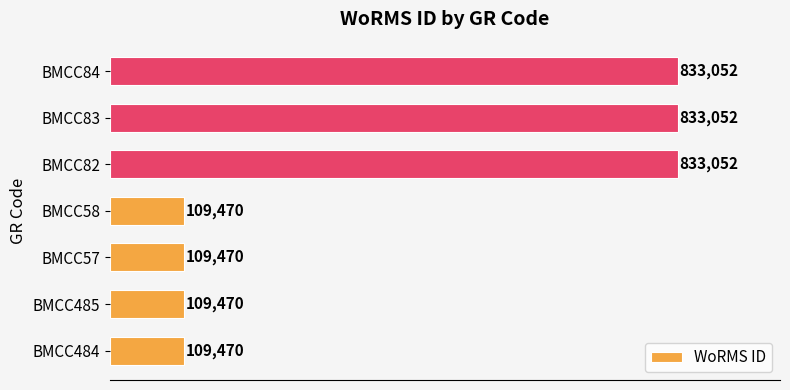

The value at BMCC485 is 161299. True or false?

False